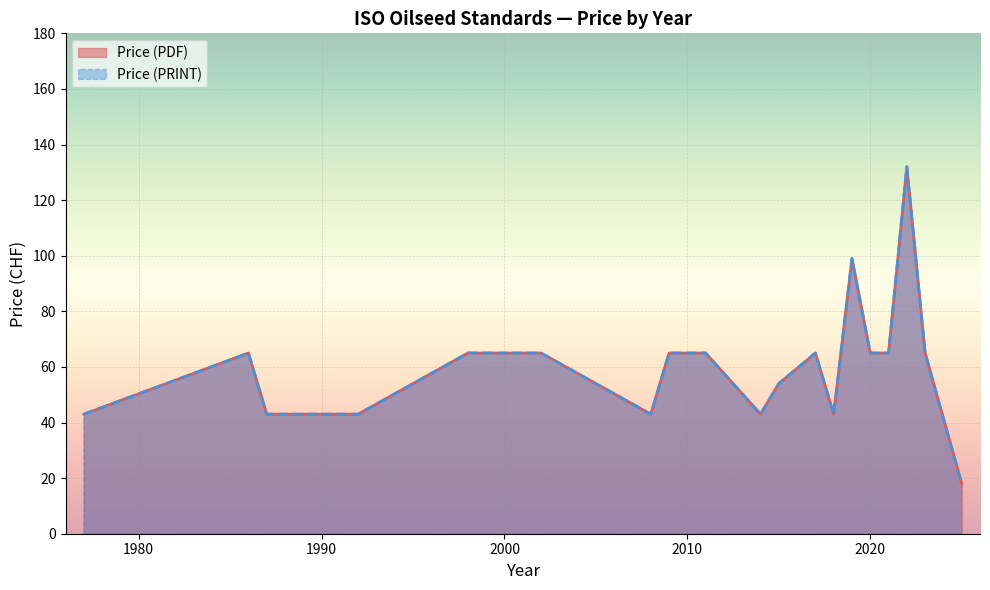

Between 2008 and 2011, which series saw the biggest shift?

Price (PDF)